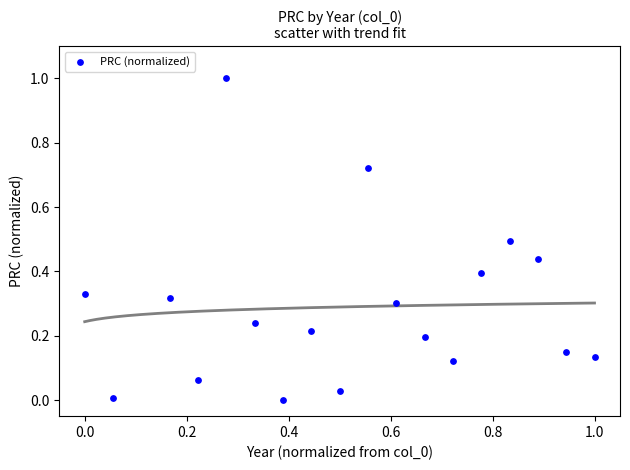

What is the range of X values (max minus min)?

1.0